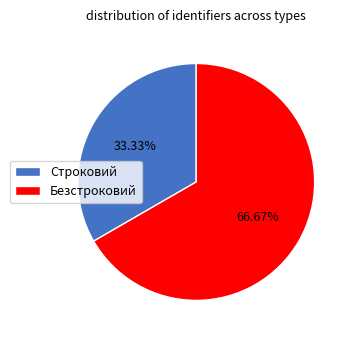

True or false: Безстроковий accounts for 67% of the total.

True